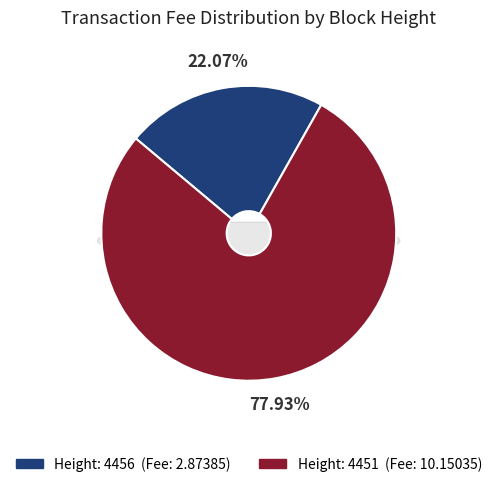

Rank the categories by value from lowest to highest.

Height: 4456, Height: 4451